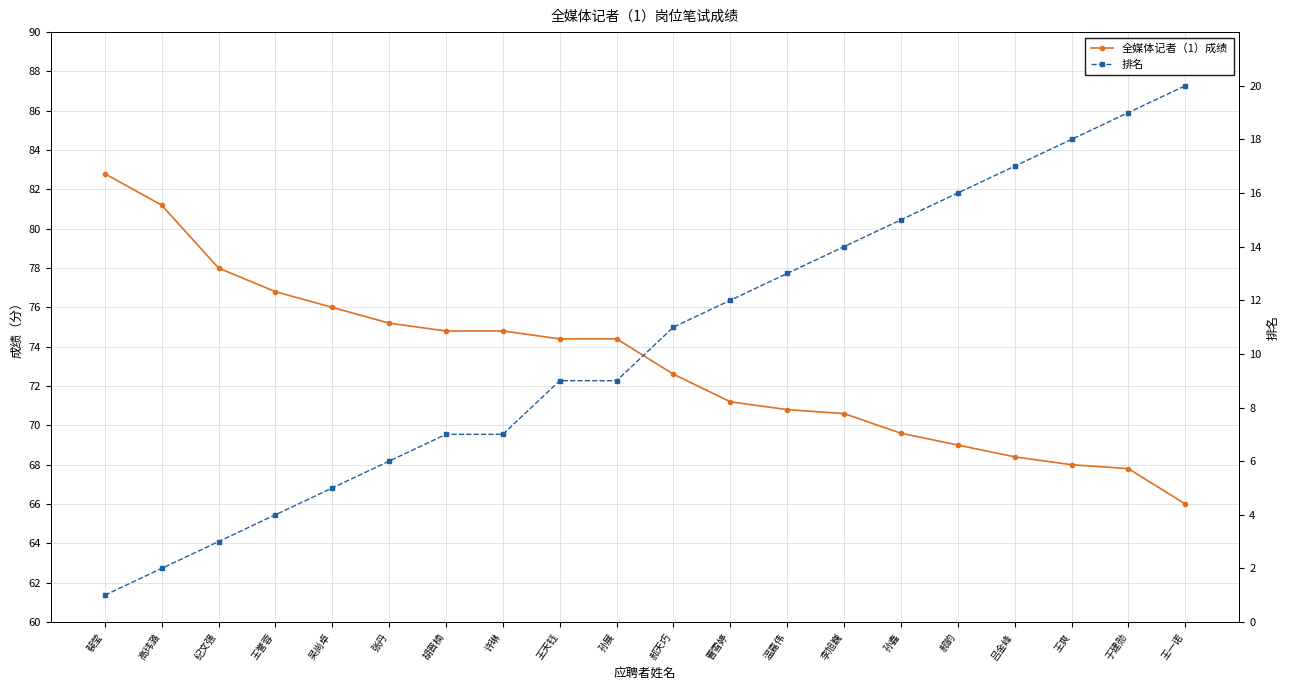

At 郝天巧, list the series in order from largest to smallest.

全媒体记者（1）成绩, 排名